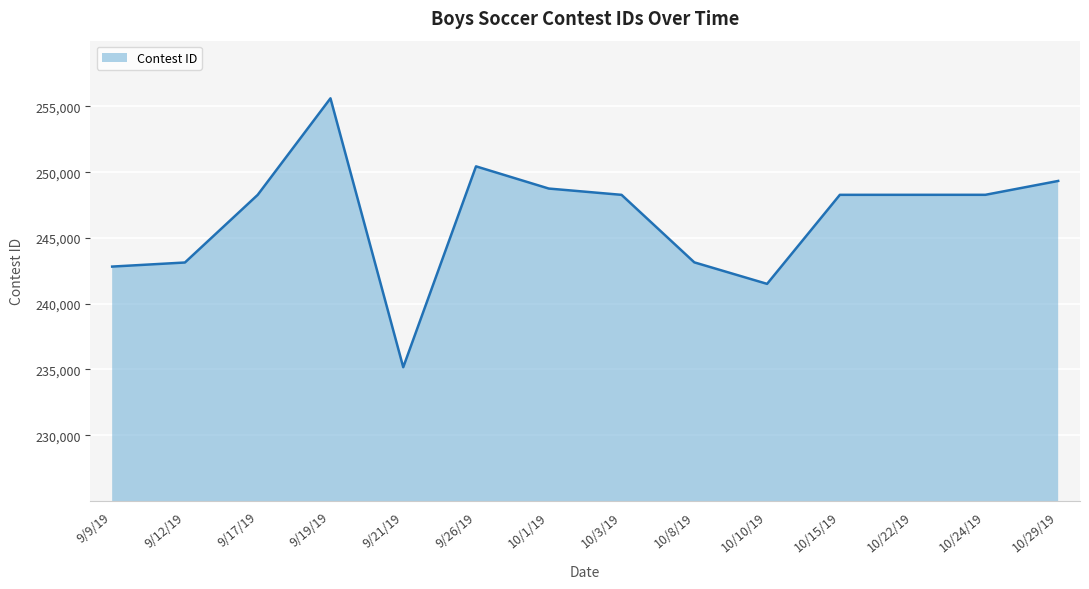

The value at 10/3/19 is 341459. True or false?

False